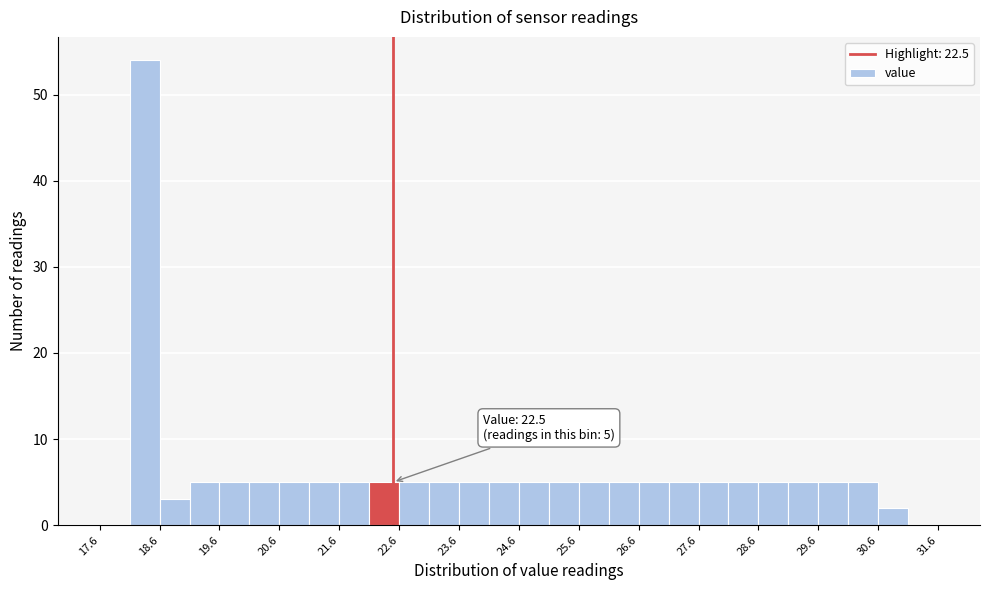

Over which range of the x-axis is the bar tallest?

18.1 to 18.6